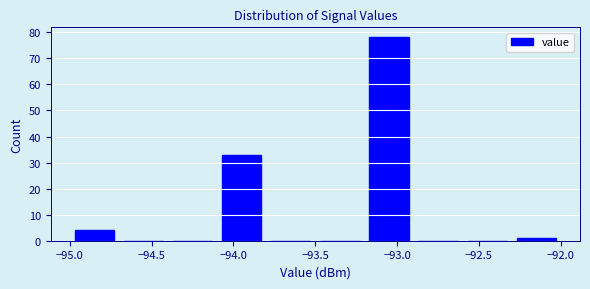

Which range on the x-axis has the tallest bar?

-93.2 to -92.9